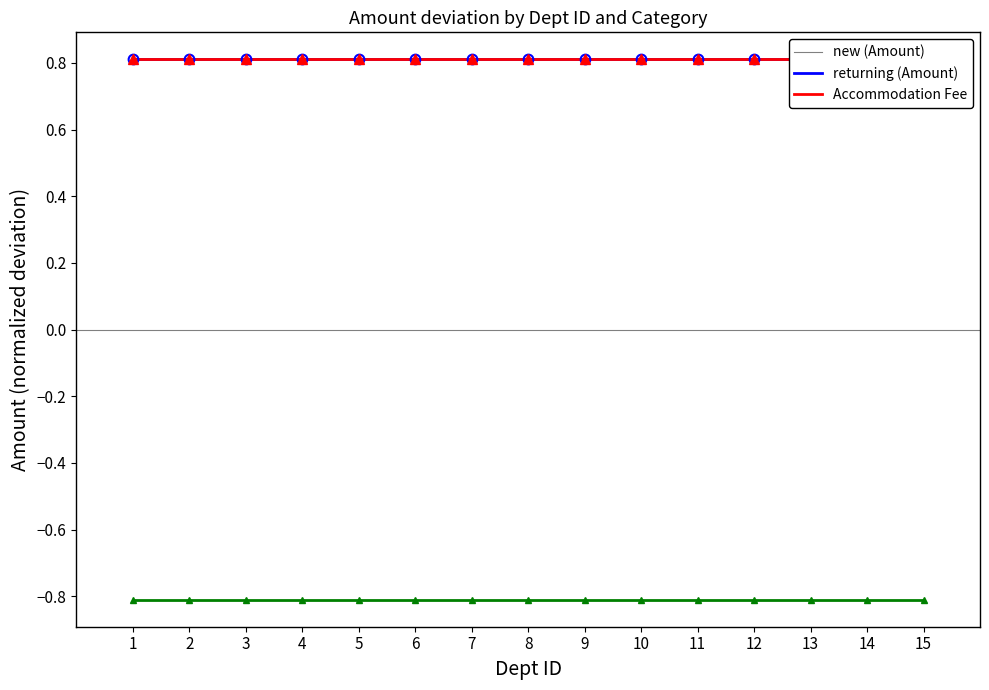

Reading left to right, transcribe all the data shown in this chart.

new (Amount): 0.8	0.8	0.8	0.8	0.8	0.8	0.8	0.8	0.8	0.8	0.8	0.8	0.8	0.8	0.8
returning (Amount): 0.8	0.8	0.8	0.8	0.8	0.8	0.8	0.8	0.8	0.8	0.8	0.8	0.8	0.8	0.8
Accommodation Fee: -0.8	-0.8	-0.8	-0.8	-0.8	-0.8	-0.8	-0.8	-0.8	-0.8	-0.8	-0.8	-0.8	-0.8	-0.8